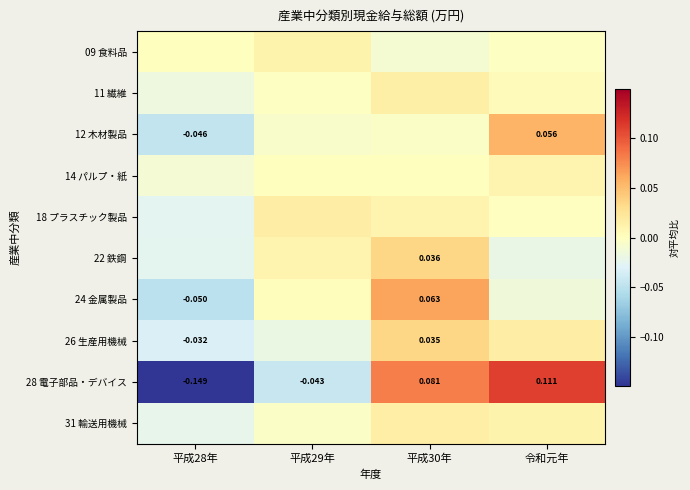

Which has a higher value, 令和元年 or 平成29年?

平成29年